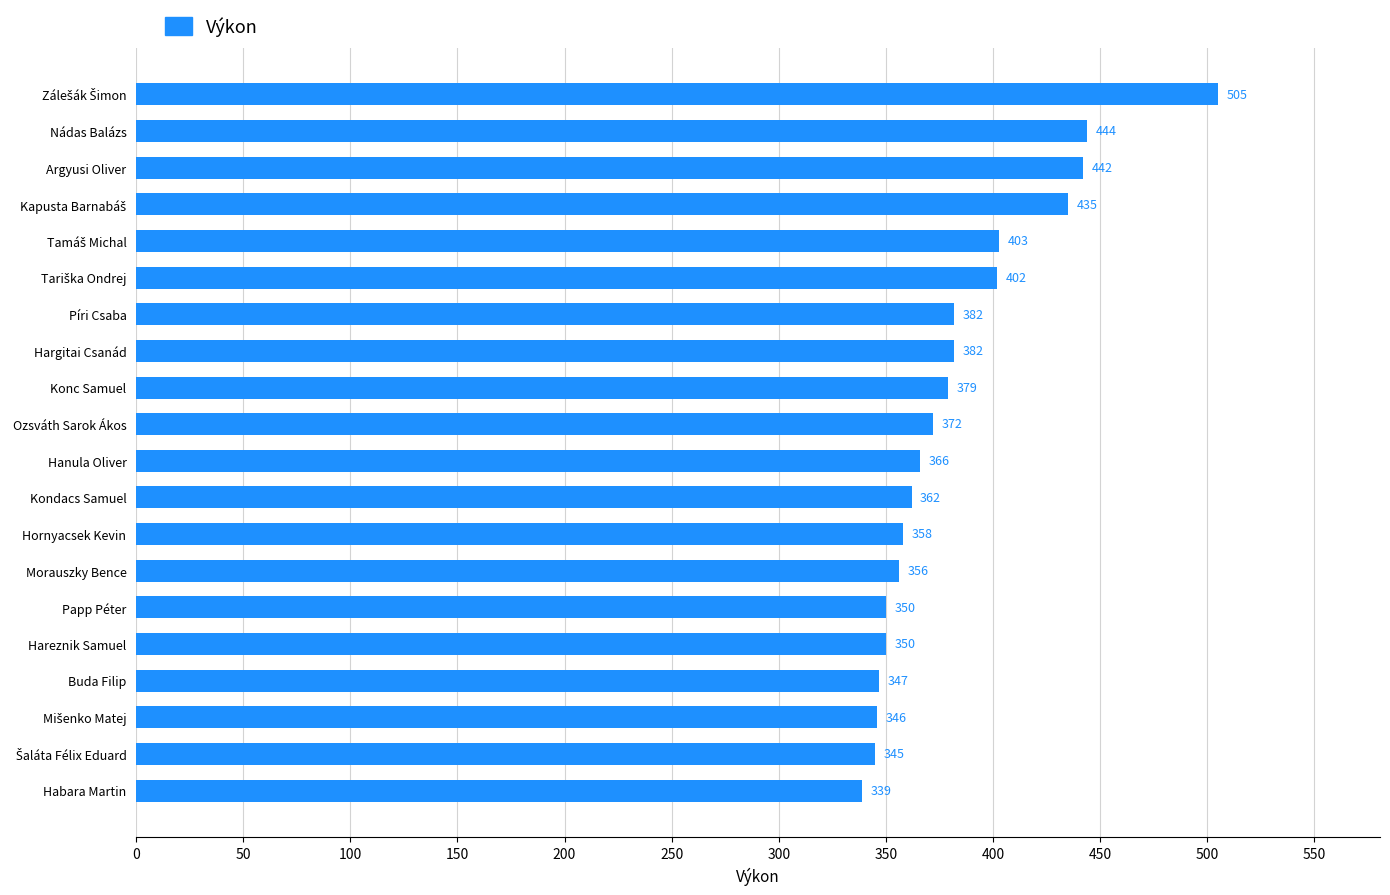

What is the label of the 7th bar from the bottom?

Morauszky Bence